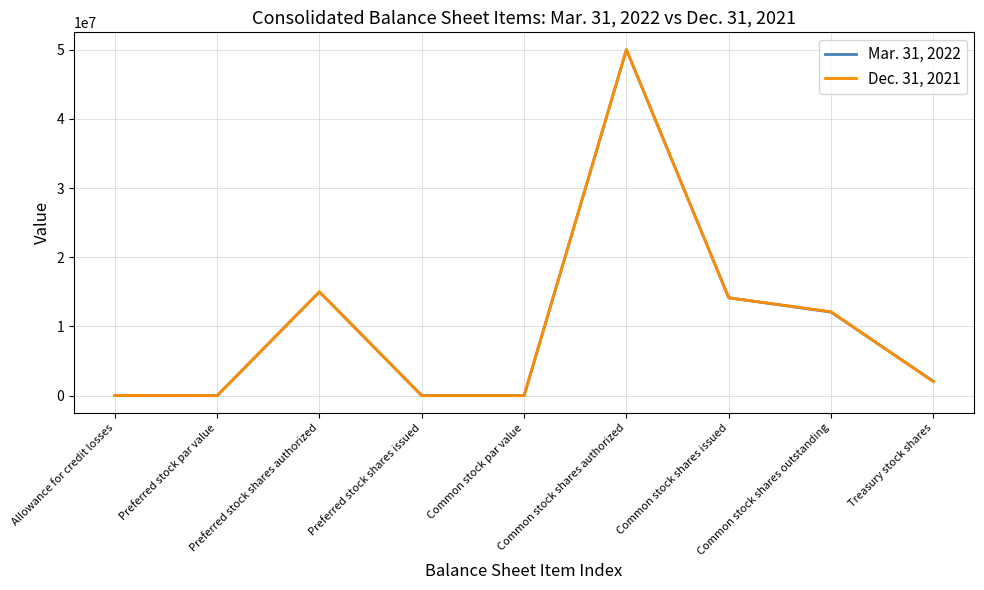

What is the difference between the Dec. 31, 2021 values at Preferred stock par value and Common stock shares authorized?

49999995